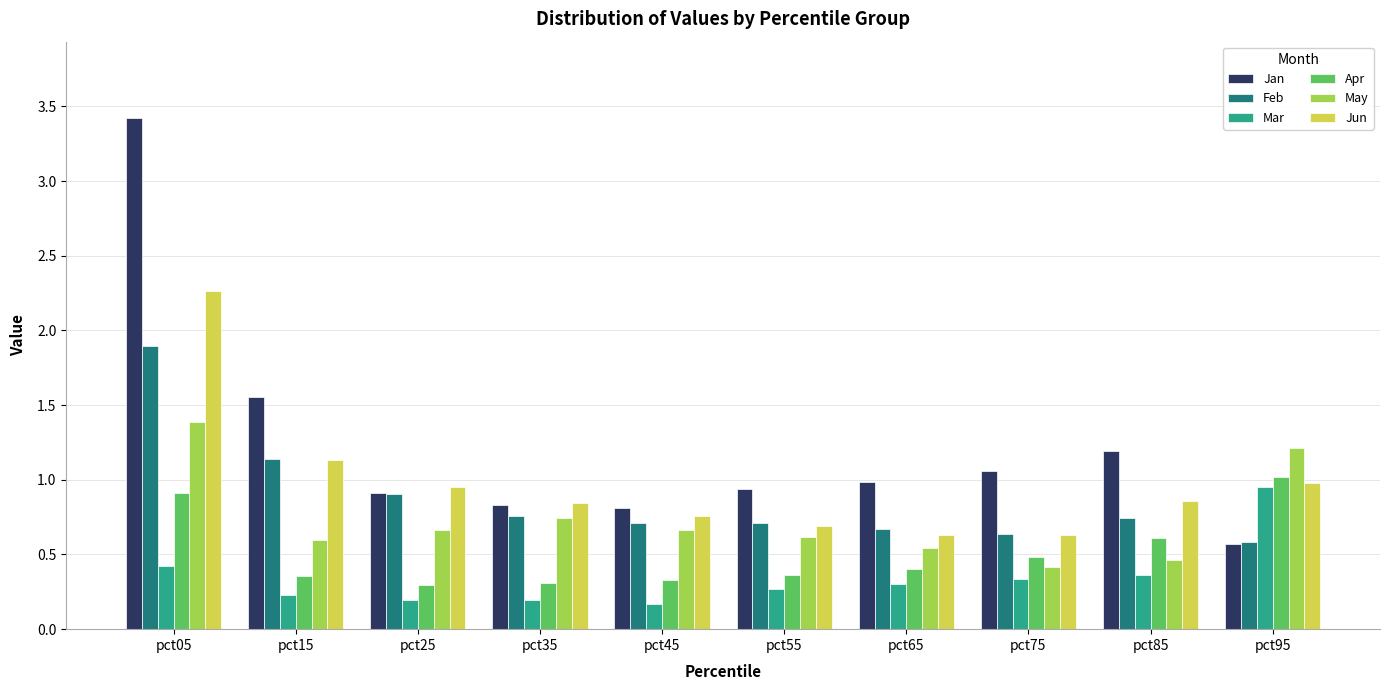

What is the sum of all Jun values?

9.7